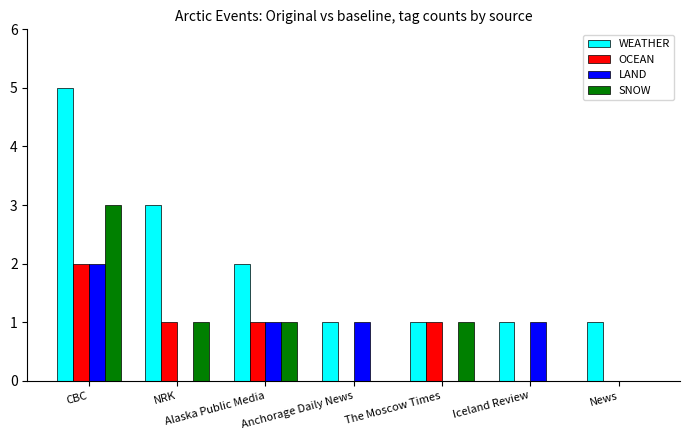

Which series has the largest range (max minus min)?

WEATHER